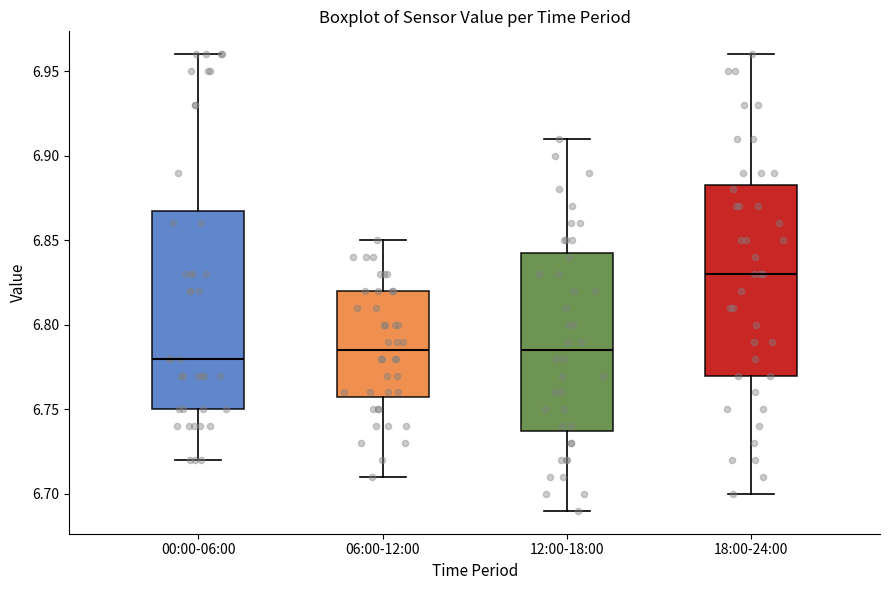

Reading left to right, transcribe this box plot: for each box, give where its median line is, the range the box spans, and where its two whiskers end, as read against the y-axis. The values are not printed on the chart, so give them approximately, as read against the axis.

00:00-06:00: median 6.780, box 6.750 to 6.870, whiskers 6.720 to 6.960
06:00-12:00: median 6.785, box 6.760 to 6.820, whiskers 6.710 to 6.850
12:00-18:00: median 6.785, box 6.740 to 6.845, whiskers 6.690 to 6.910
18:00-24:00: median 6.830, box 6.770 to 6.885, whiskers 6.700 to 6.960